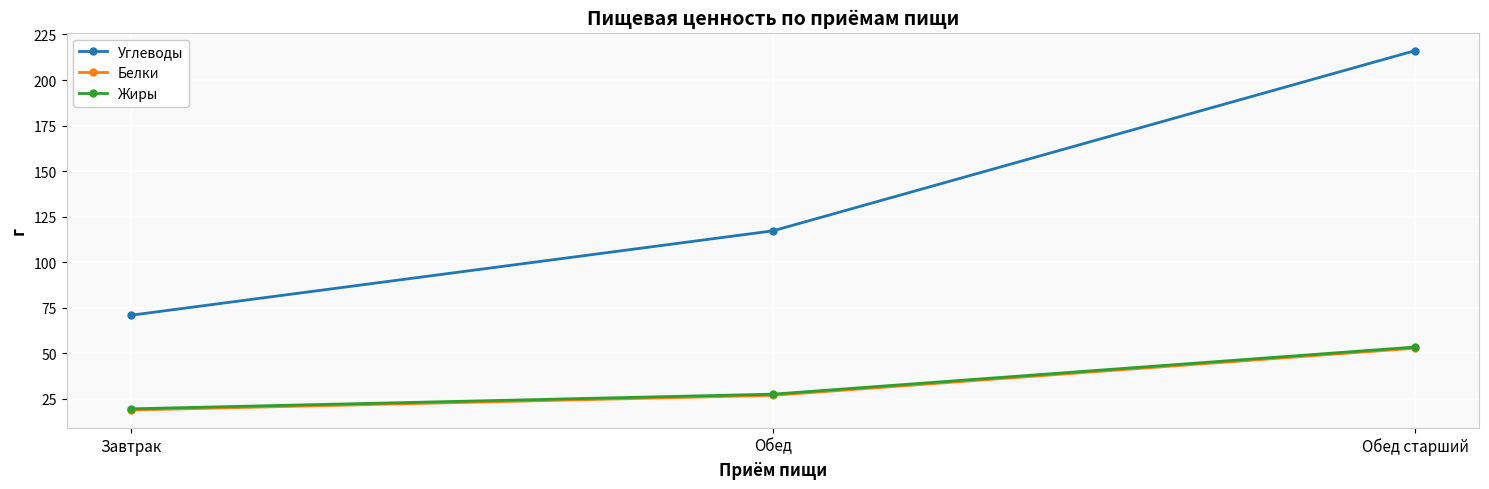

Is the value of Белки at Завтрак greater than the value of Углеводы at Завтрак?

No